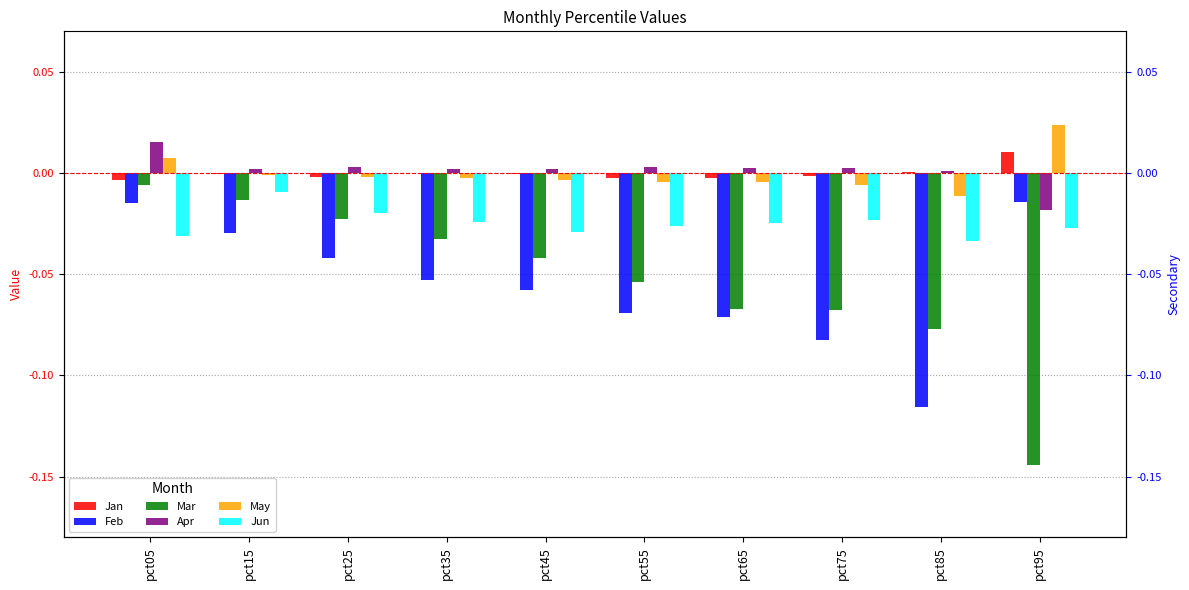

Is the value of Feb at pct55 greater than the value of May at pct75?

No